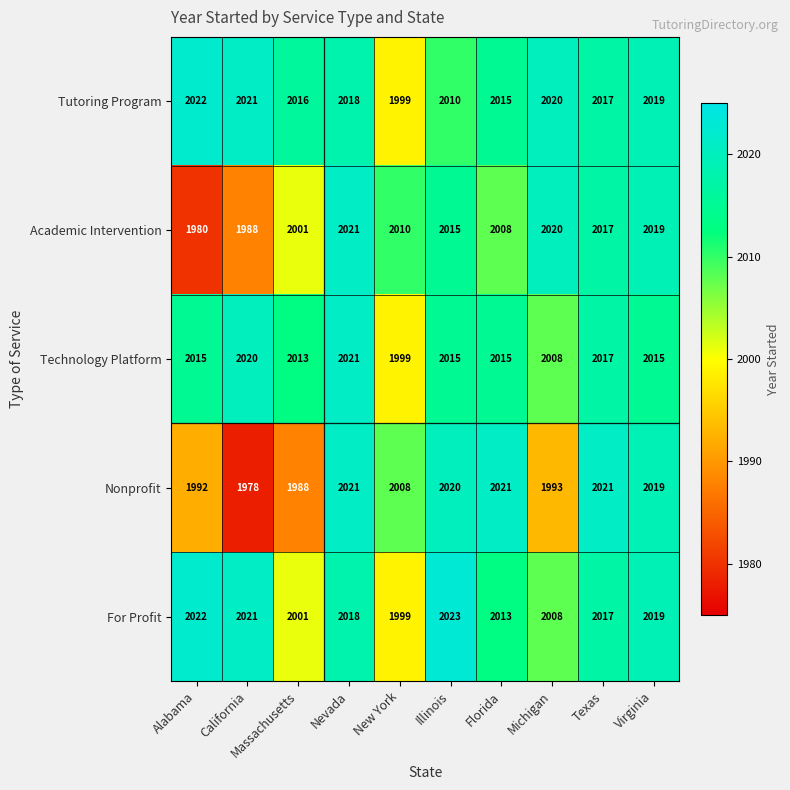

At which label does For Profit first exceed 2018?

Alabama